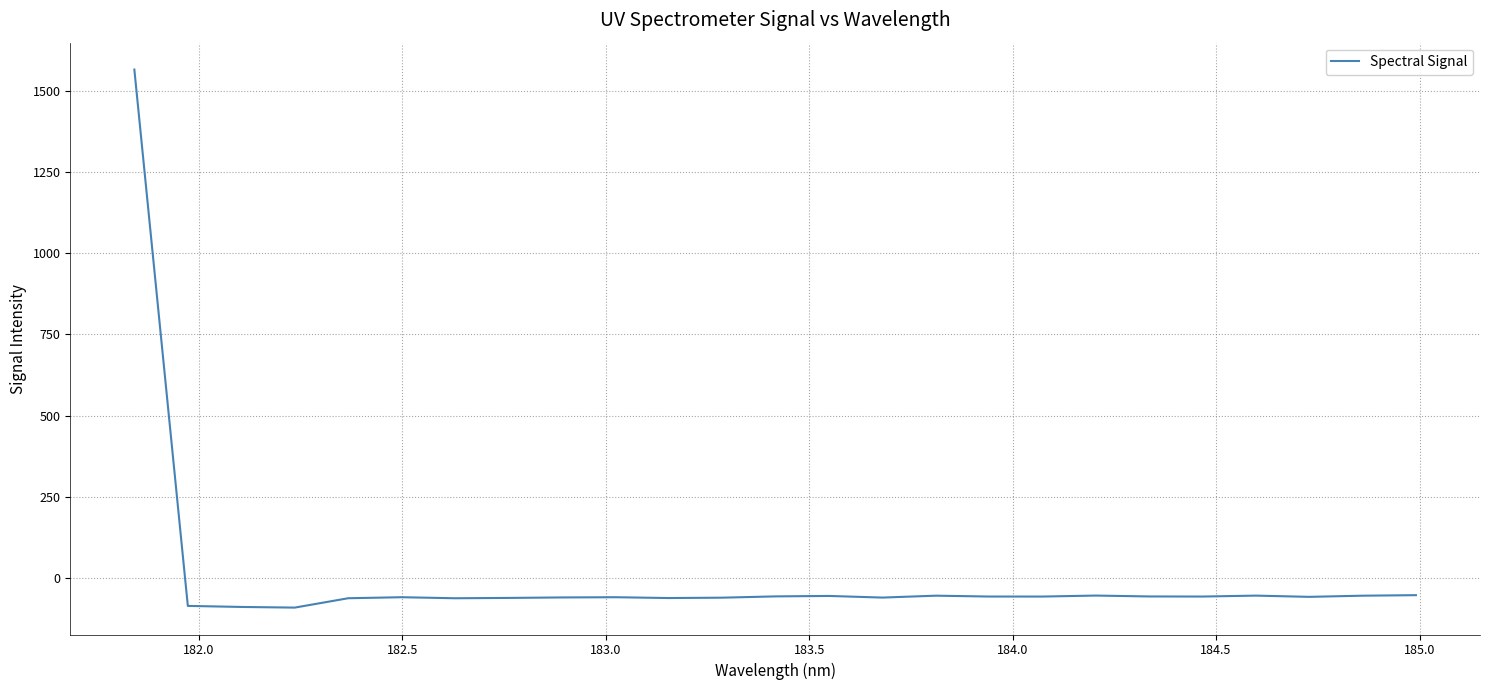

What is the difference between the second highest and minimum values?

38.3